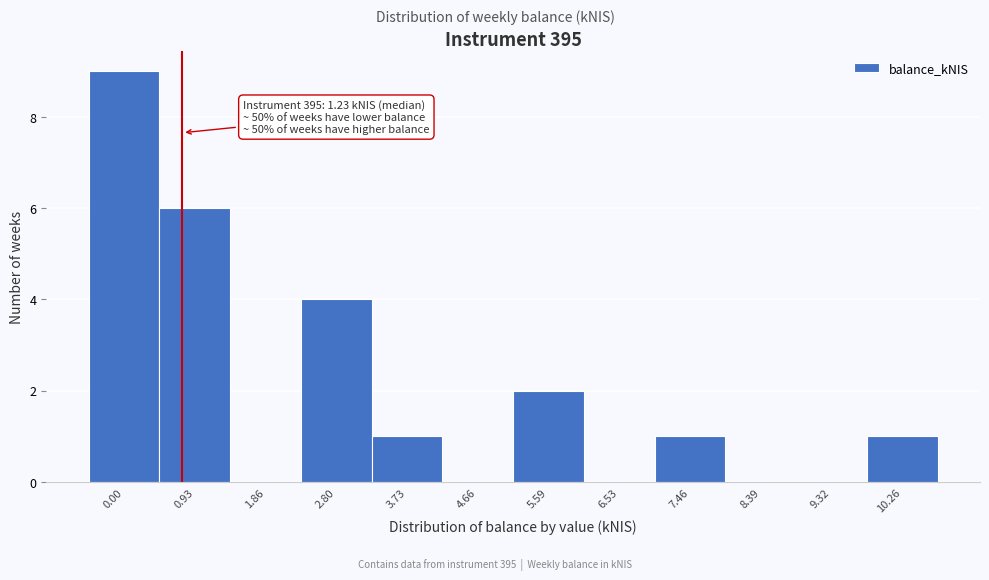

Reading right to left, transcribe all the data shown in this chart.

10.26=1	9.32=0	8.39=0	7.46=1	6.53=0	5.59=2	4.66=0	3.73=1	2.80=4	1.86=0	0.93=6	0.00=9